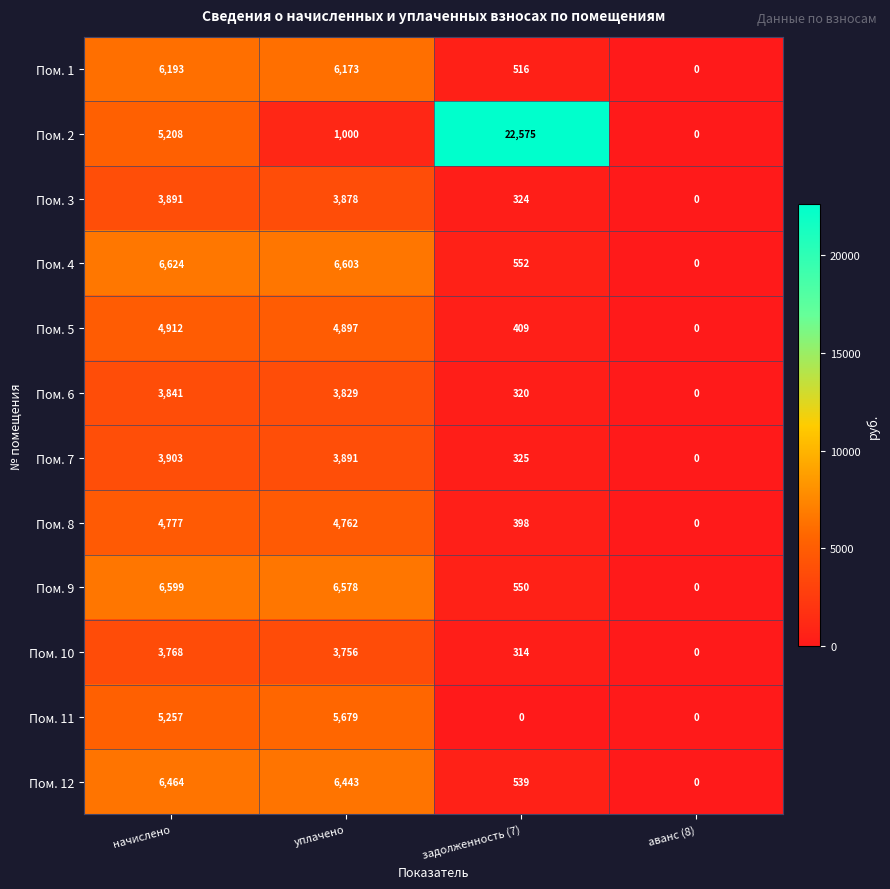

Between начислено and задолженность (7), which series saw the biggest shift?

Пом. 2